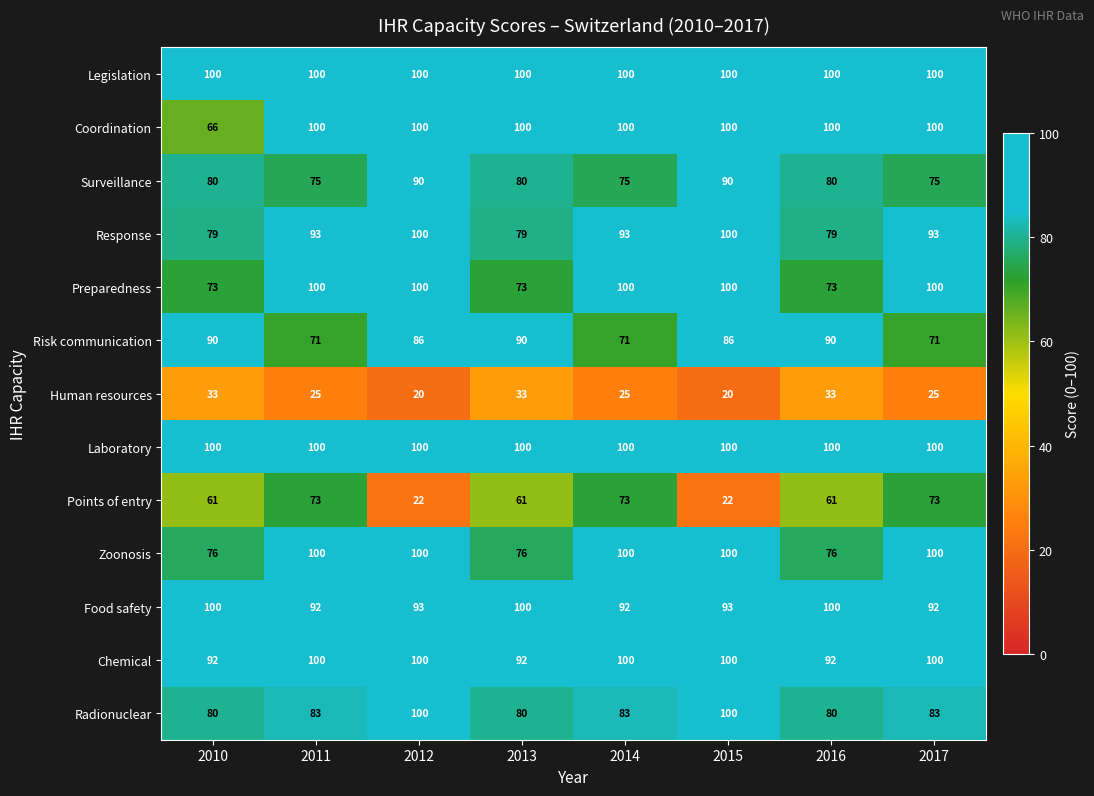

Which series has the largest range (max minus min)?

Points of entry